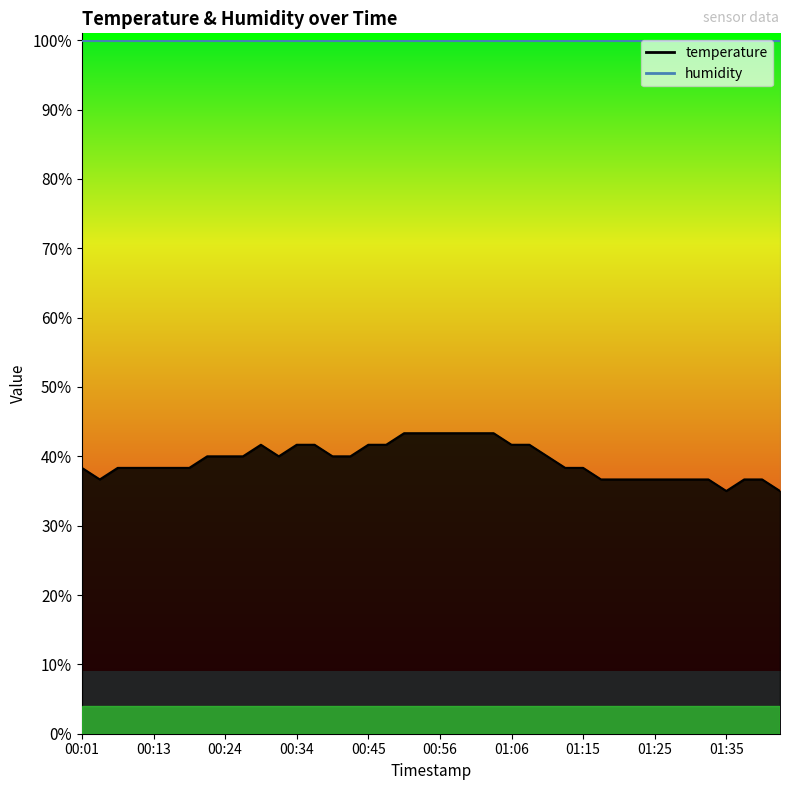

What is the smallest value displayed?

35.0